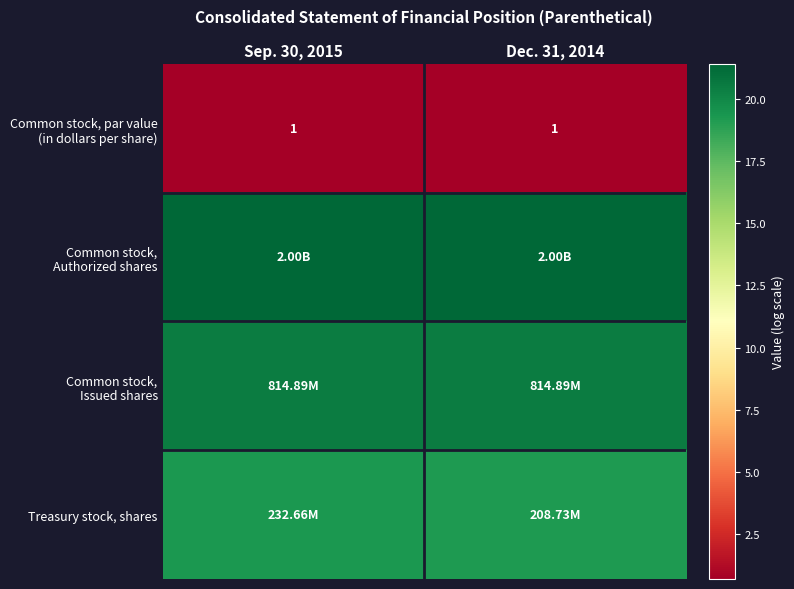

Where is Treasury stock, shares nearest to the value 19?

Dec. 31, 2014